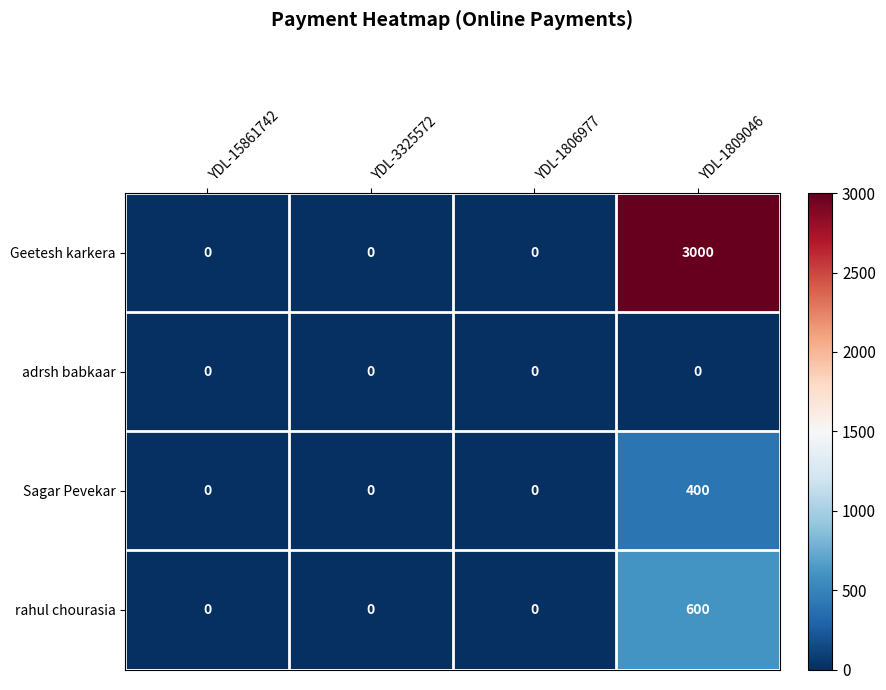

What is the total value across all series at YDL-1809046?

4000